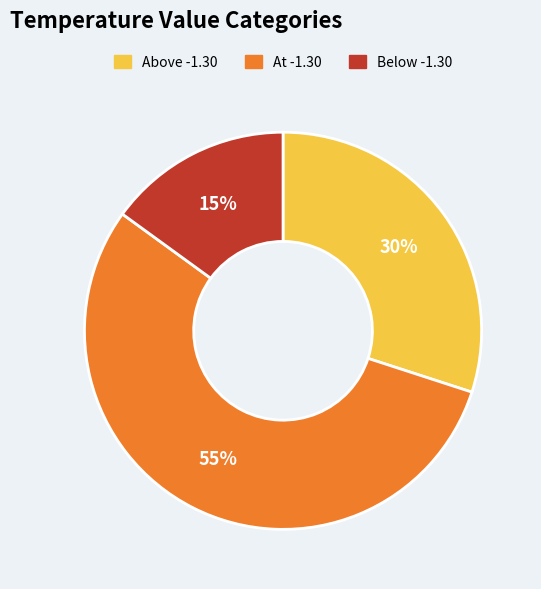

How many slices are in this pie chart?

3